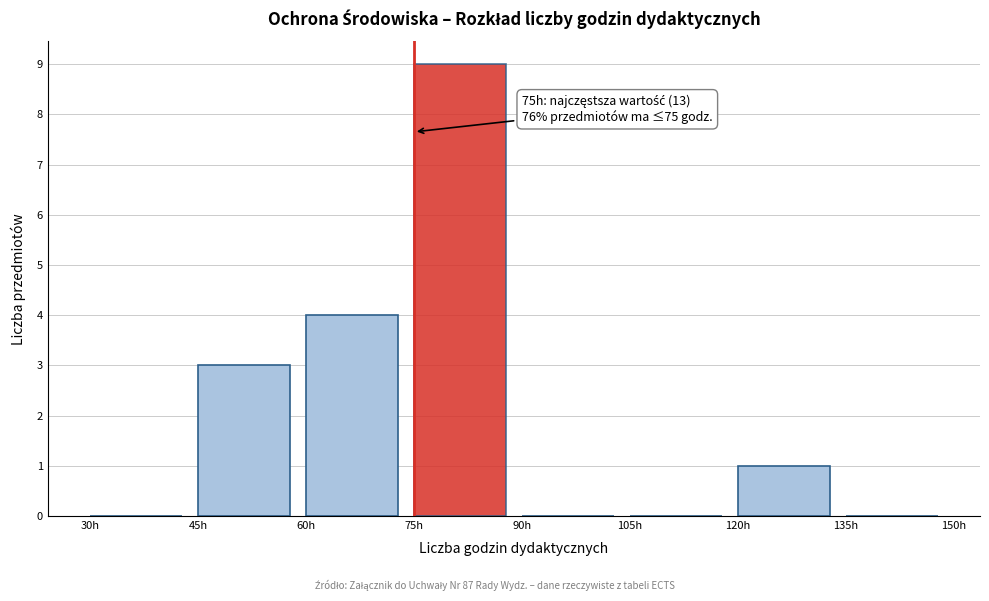

Which range on the x-axis has the tallest bar?

75 to 90